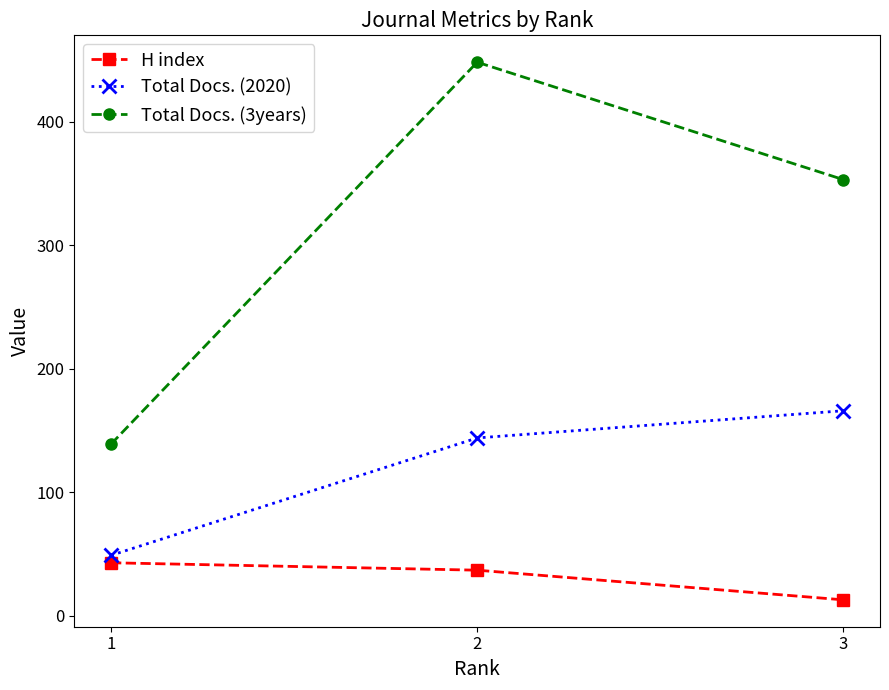

How many distinct data groups are displayed?

3